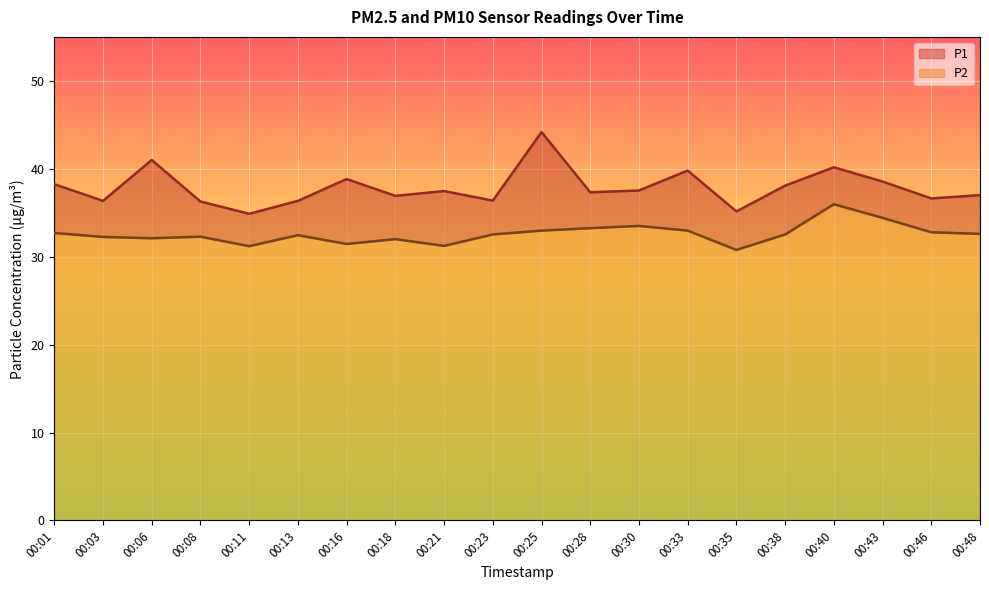

List the series in order of their peak value, lowest first.

P2, P1